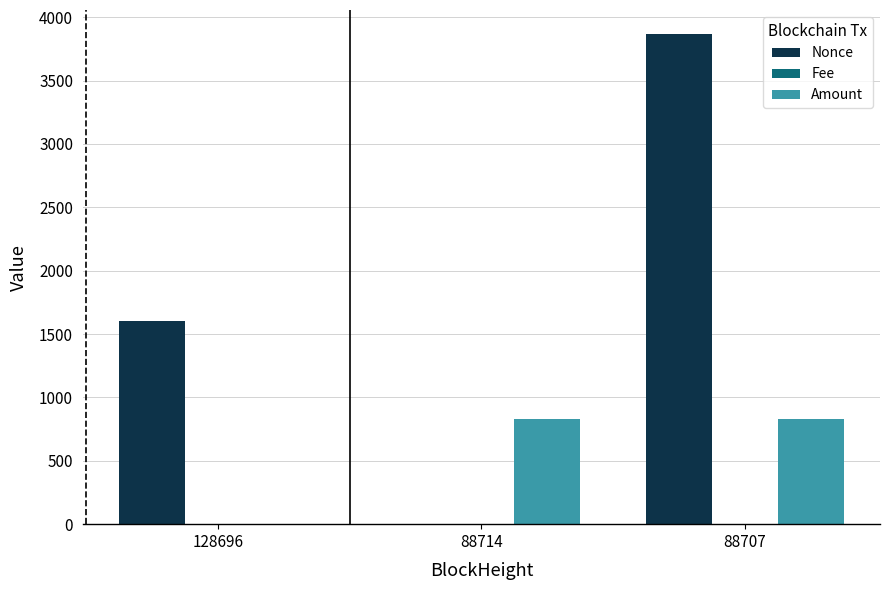

Which category has the highest value across all series?

88707